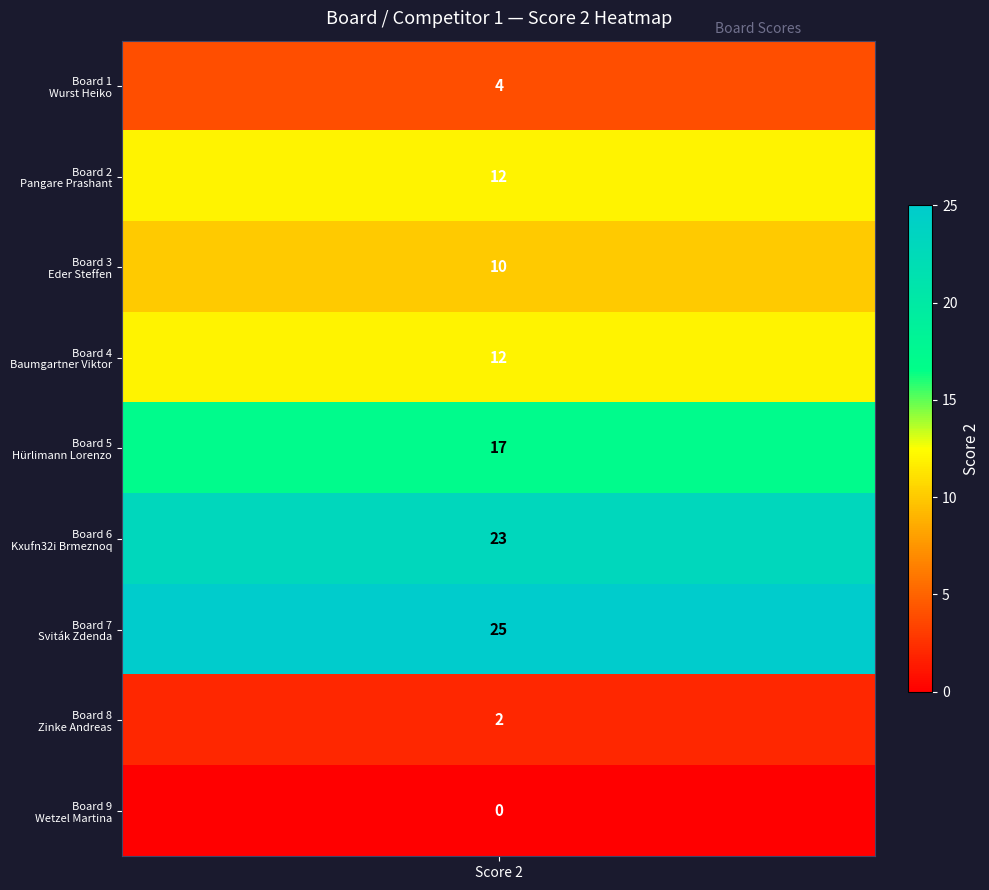

Which label corresponds to the smallest value in the chart?

Wetzel Martina